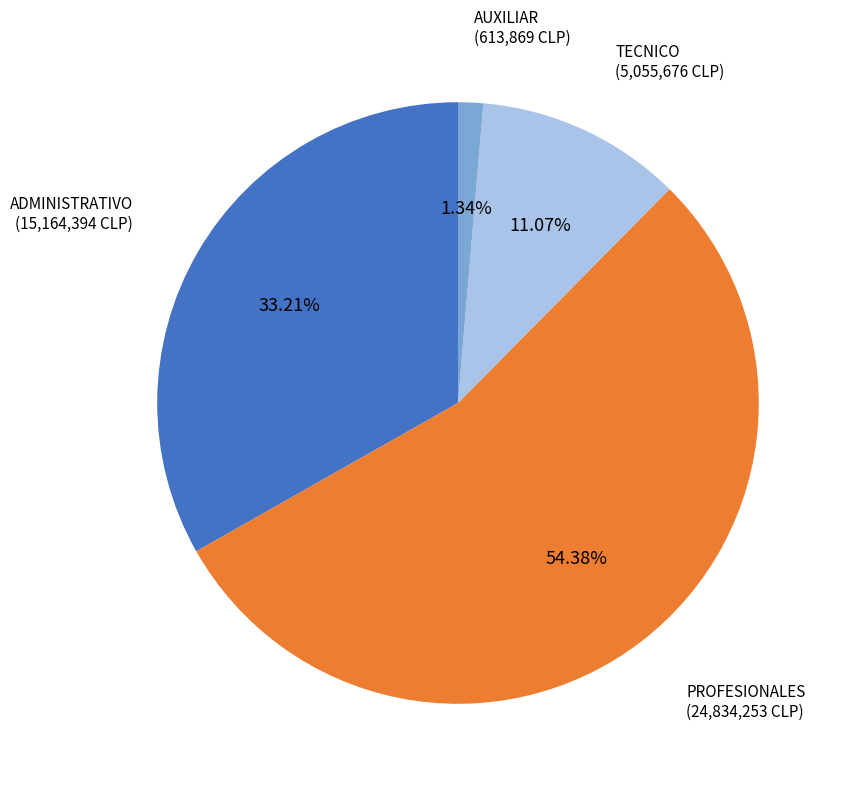

How many segments does this pie chart have?

4